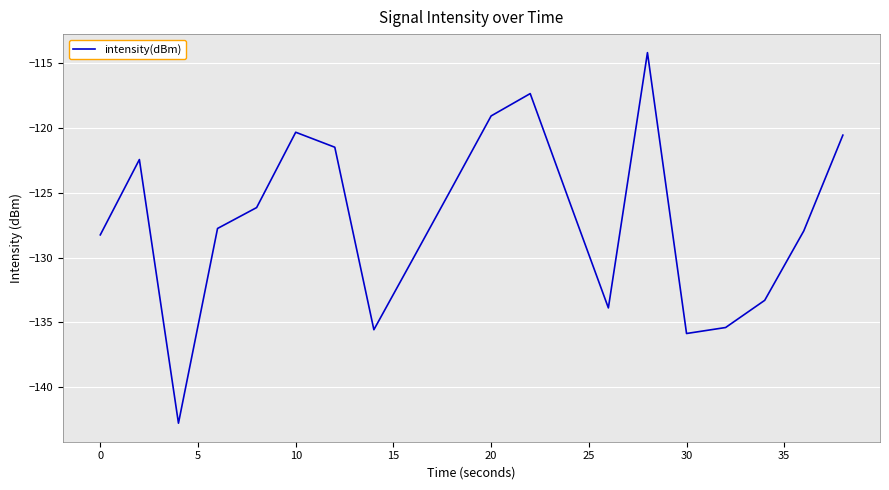

Does the chart display data point markers on the line(s)?

No